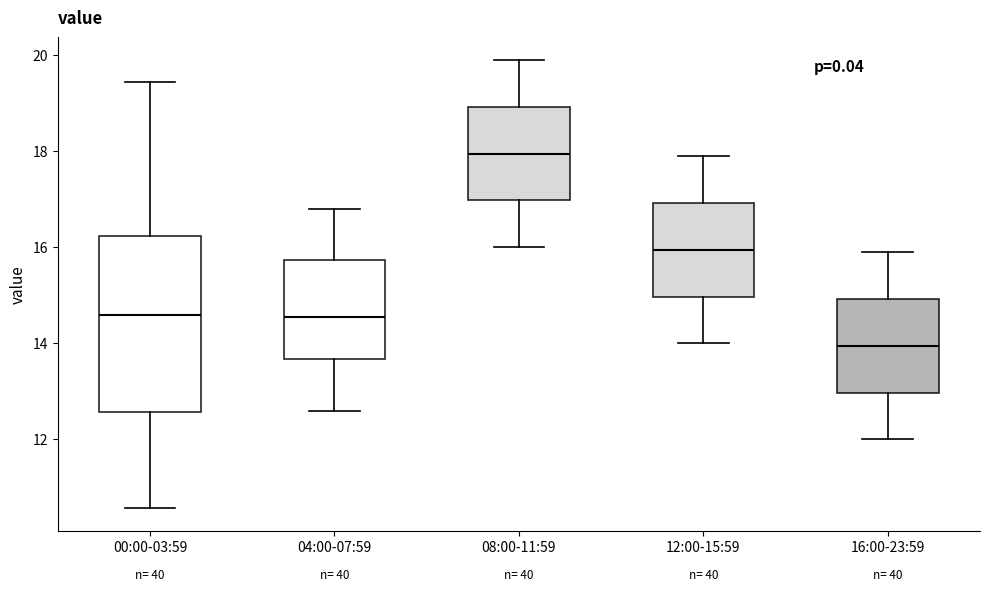

Where is the upper edge of the box for 04:00-07:59 on the y-axis? The values are not printed on the chart, so give them approximately, as read against the axis.

15.8